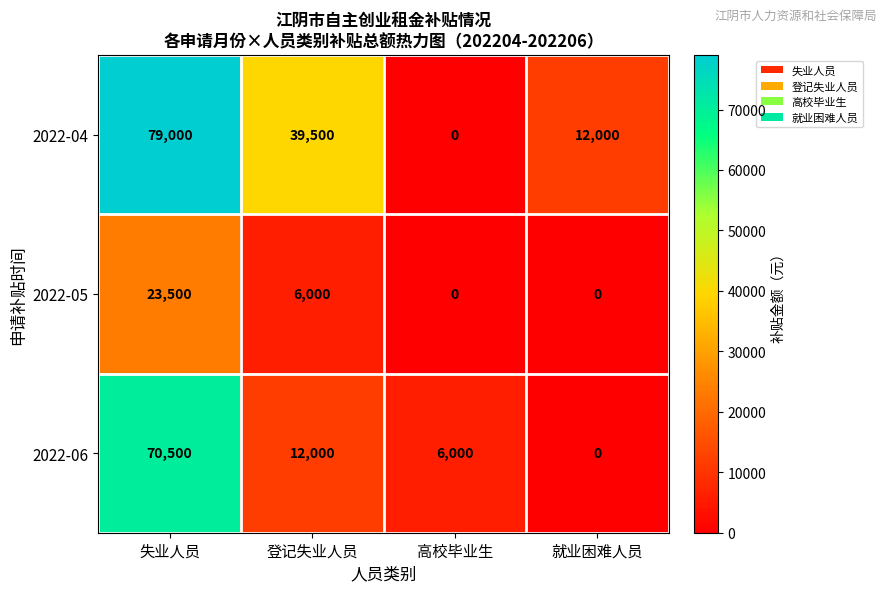

True or false: 2022-05 has a value of 23500 at 失业人员.

True